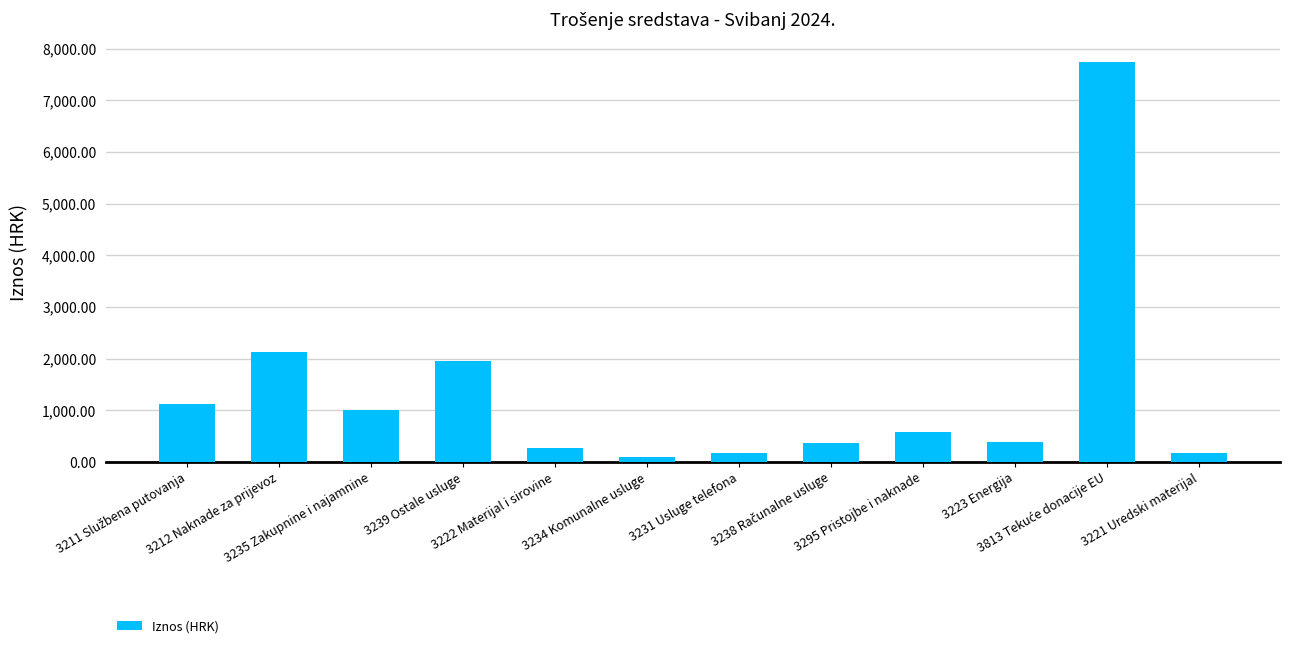

What is the difference between the values at 3239 Ostale usluge and 3234 Komunalne usluge?

1856.1